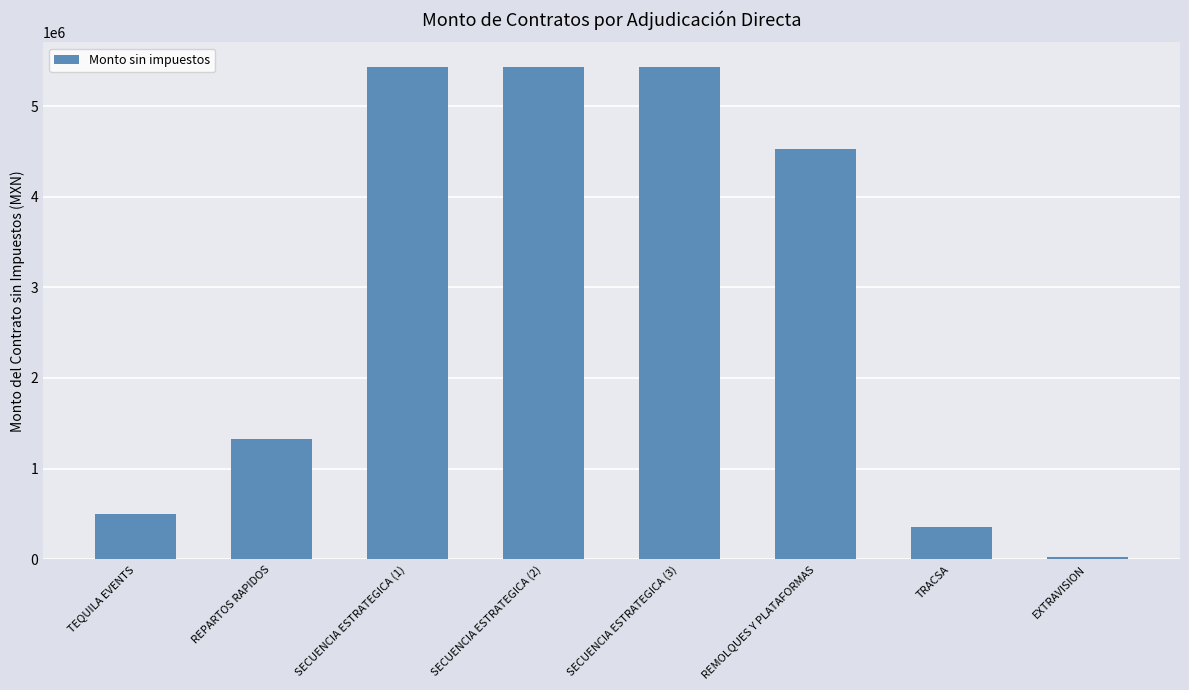

The value at EXTRAVISION is 21551.7. True or false?

True